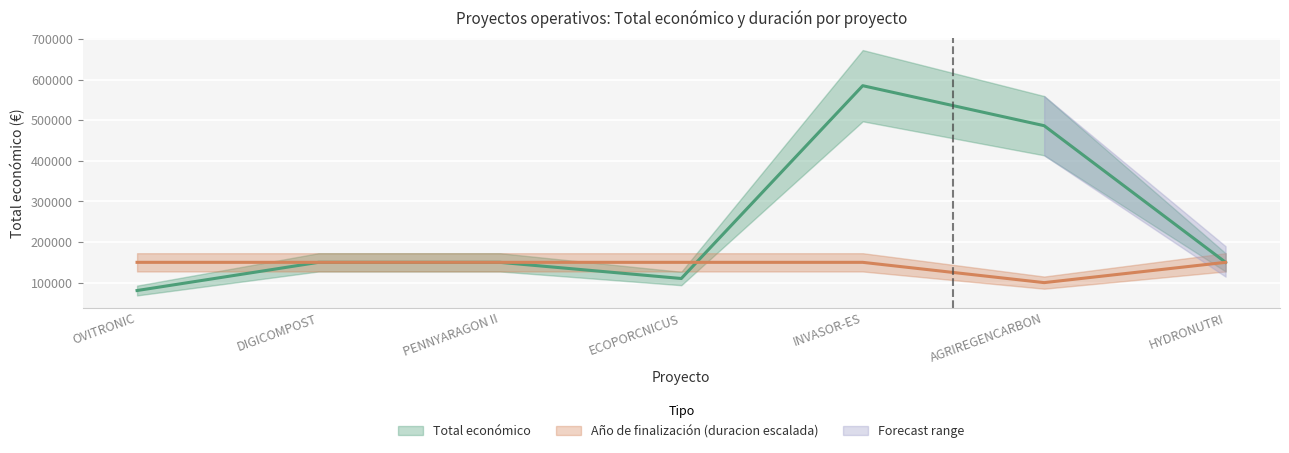

At HYDRONUTRI, list the series in order from largest to smallest.

Total económico, Año de finalización